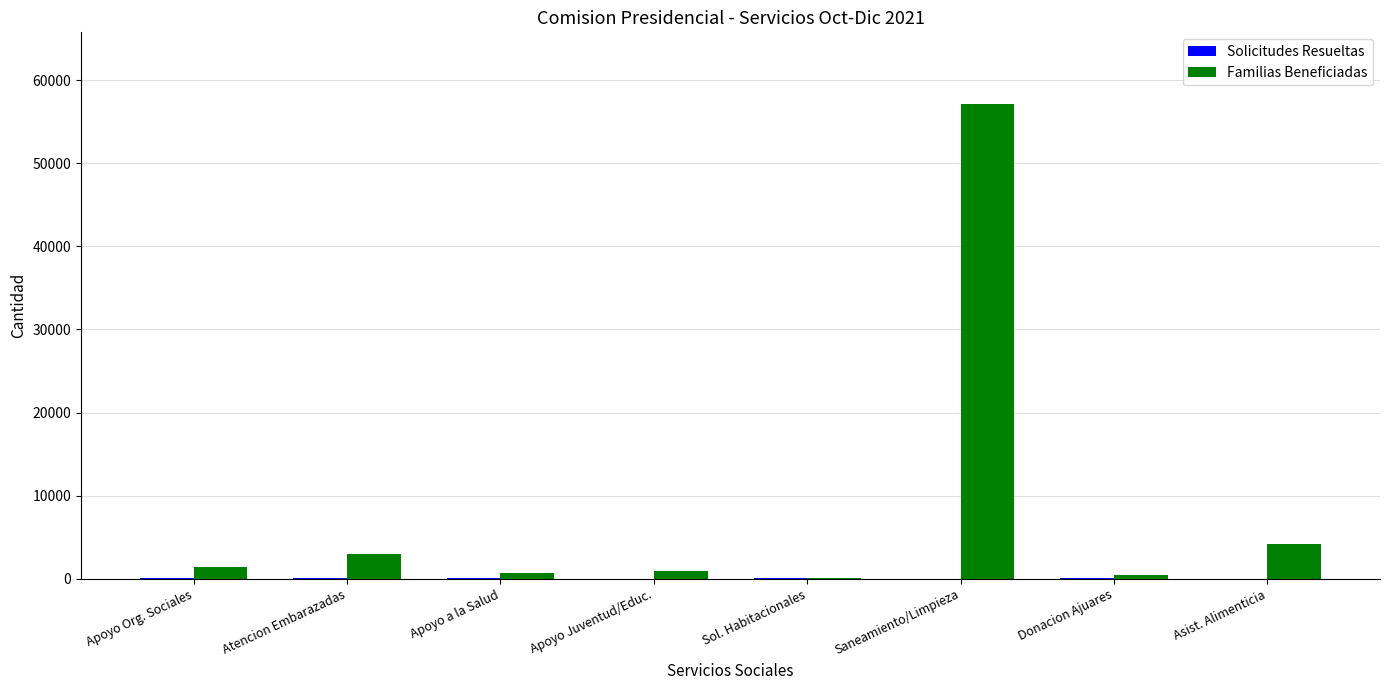

Which series has the largest total across all categories?

Familias Beneficiadas